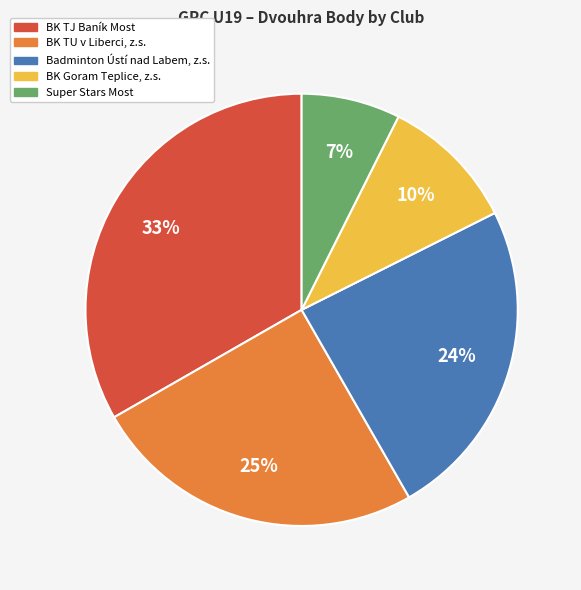

To the nearest percent, what is the average slice percentage?

20%